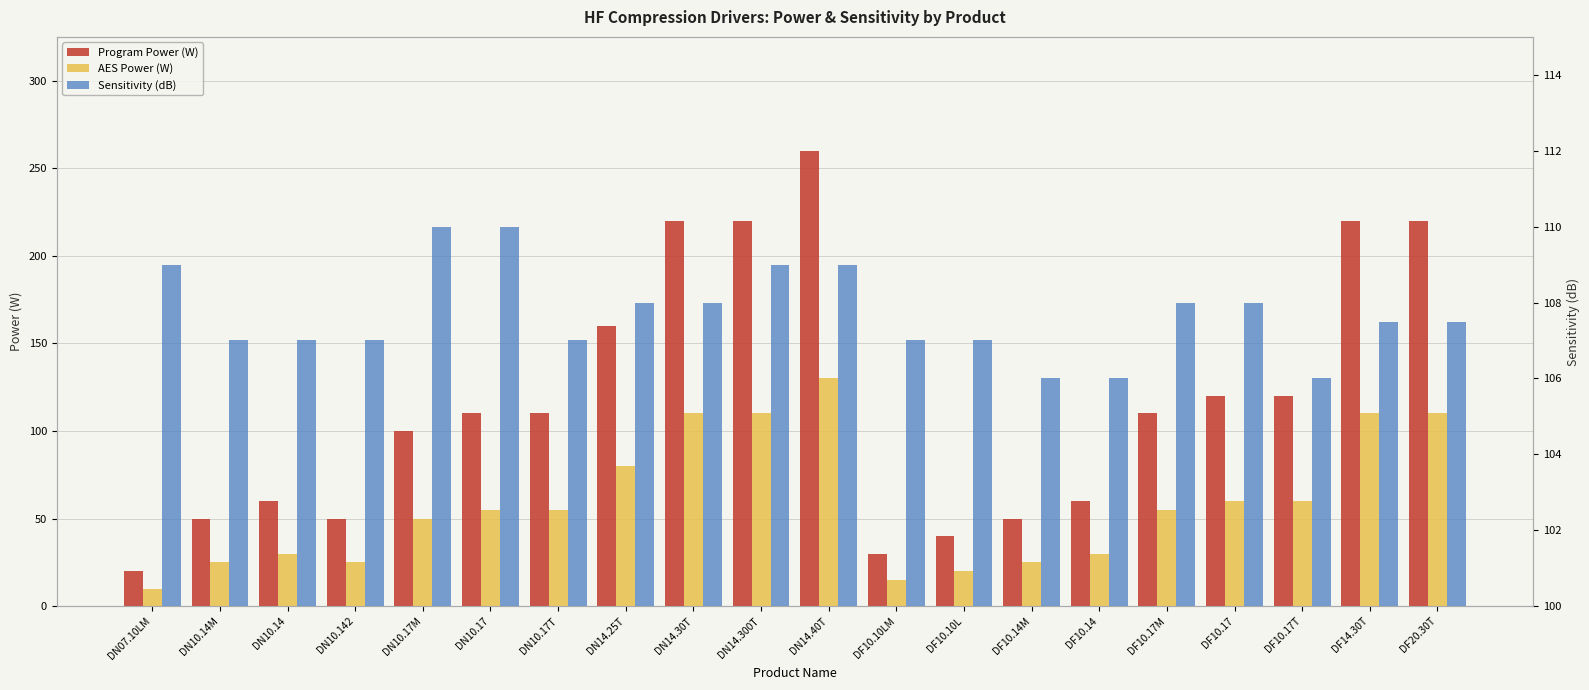

How many data points in Program Power (W) are above 110?

8